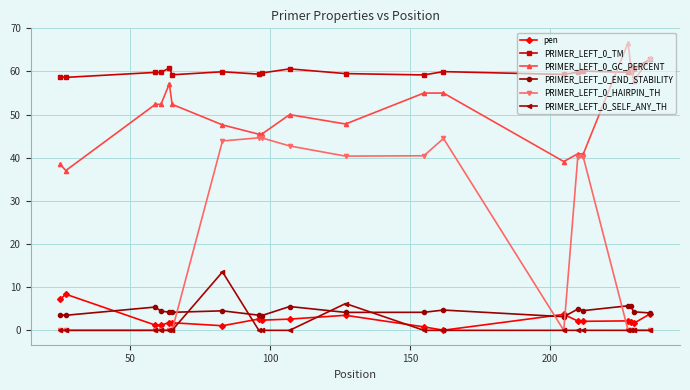

True or false: PRIMER_LEFT_0_TM and pen cross at least once.

False